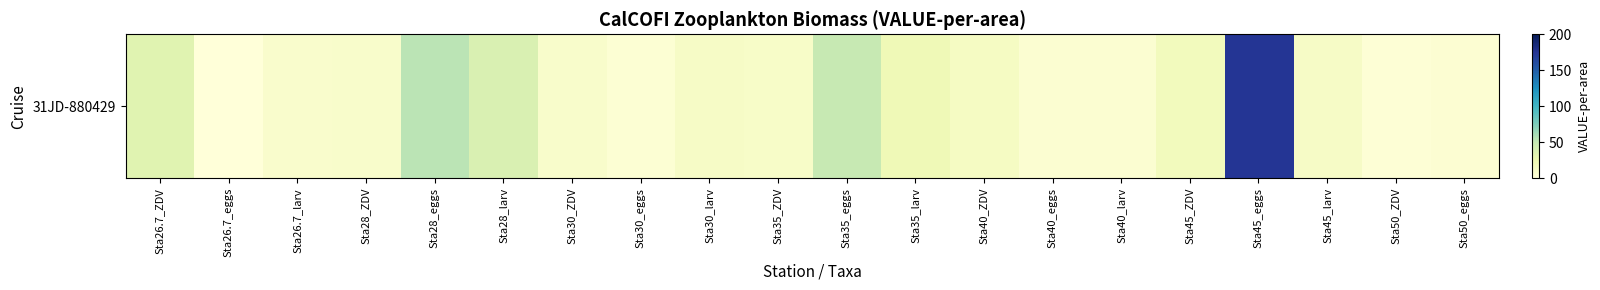

How many values exceed 12?

10